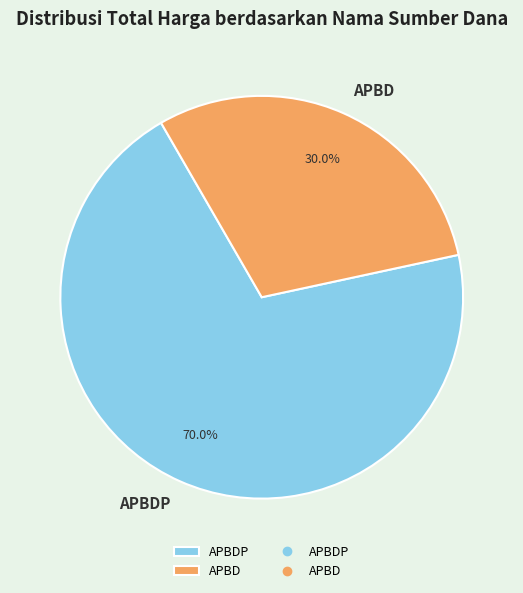

Combined, do APBDP and APBD account for over 50%?

Yes